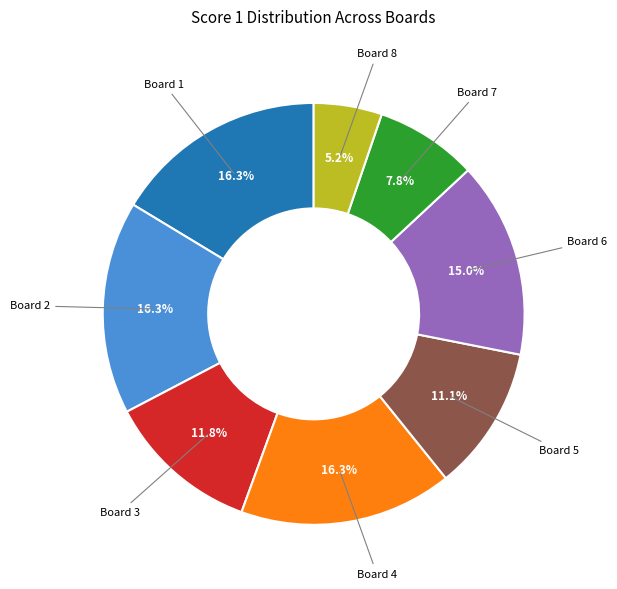

Does any single category account for the majority?

No